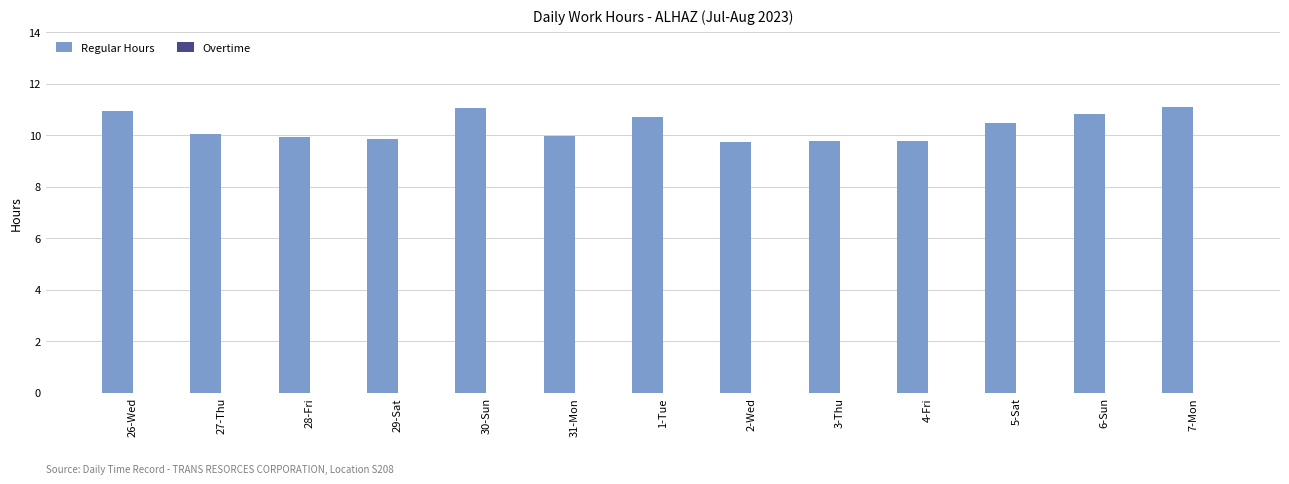

What is the label of the 2nd bar from the right?

6-Sun